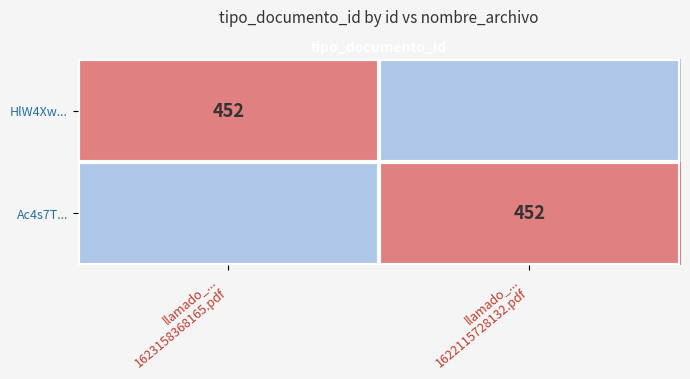

Between llamado_...
1623158368165.pdf and llamado_...
1622115728132.pdf, which is larger?

llamado_...
1623158368165.pdf